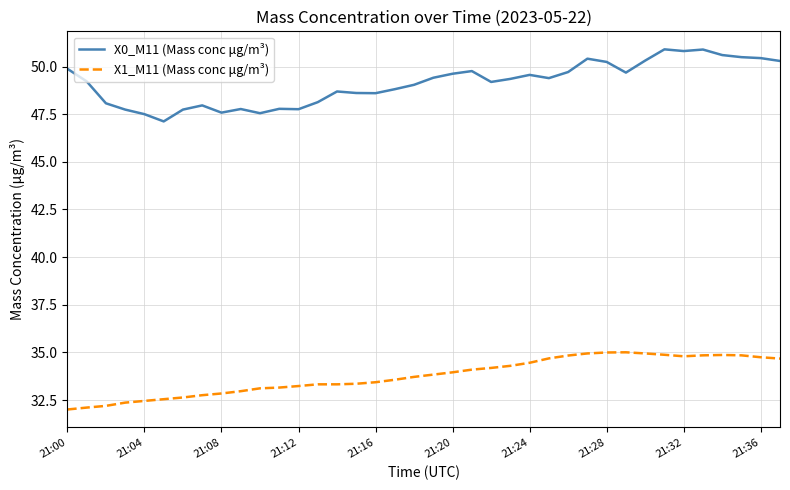

True or false: X1_M11 (Mass conc μg/m³) and X0_M11 (Mass conc μg/m³) intersect in this chart.

False